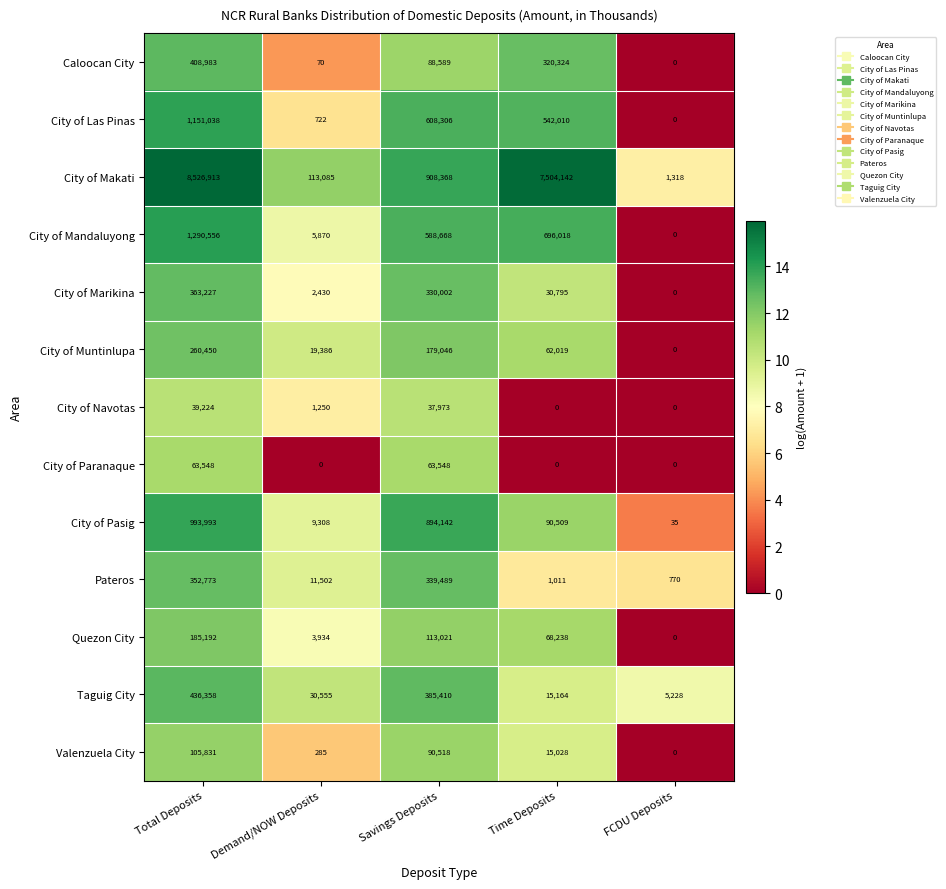

What is the difference between the highest and lowest values at Demand/NOW Deposits?

113085